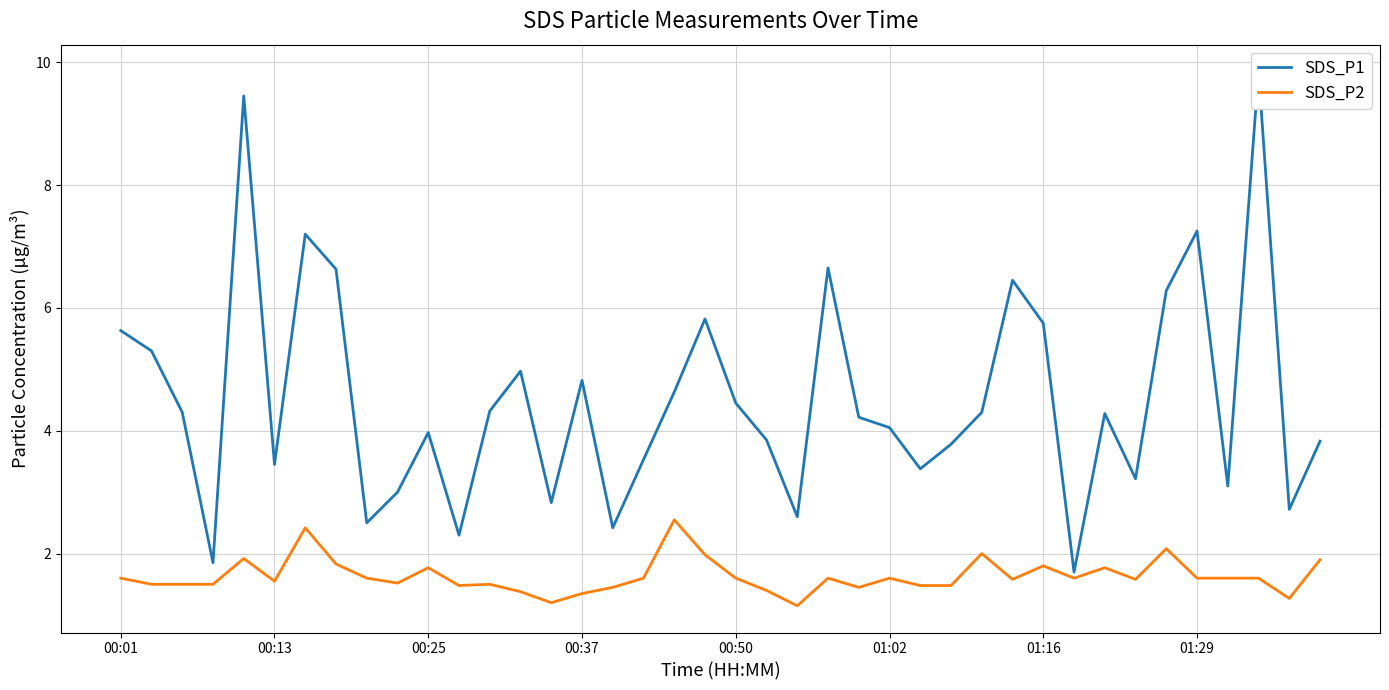

Which category has the highest value in the SDS_P1 series?

37